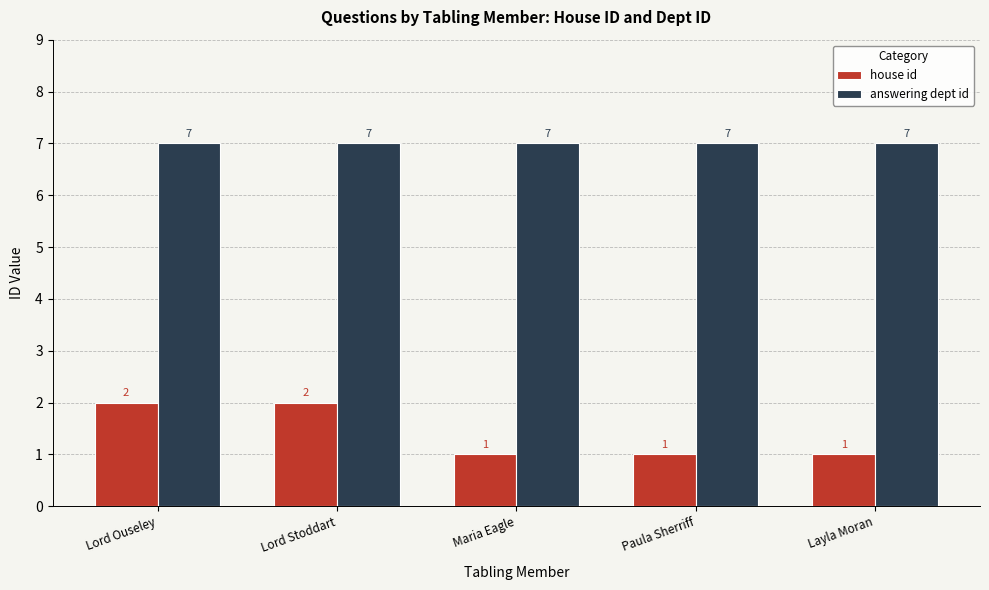

Reading right to left, what are all the values shown in this chart?

house id: 1	1	1	2	2
answering dept id: 7	7	7	7	7